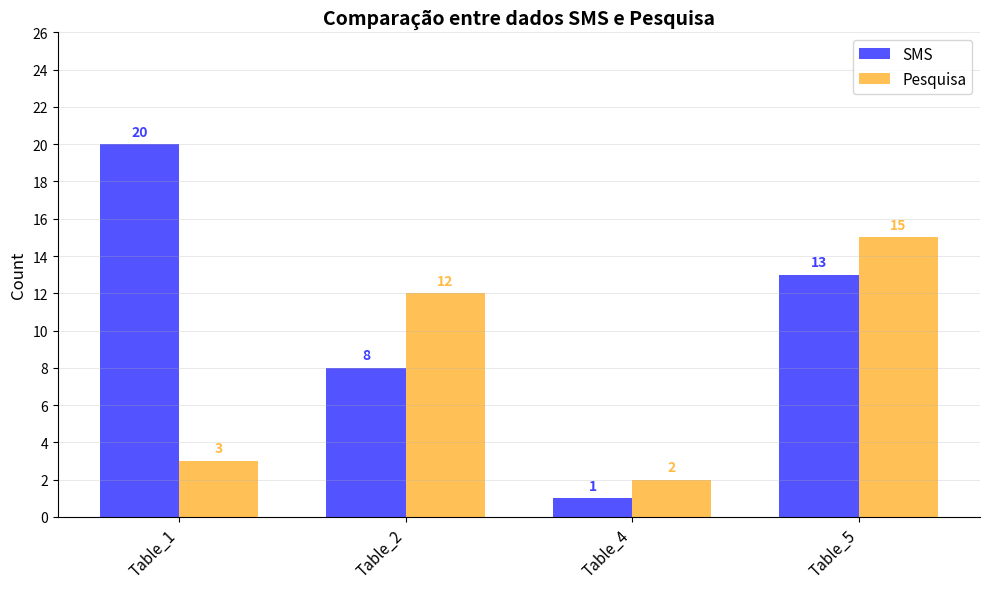

Reading right to left, extract all data points from this chart.

SMS: Table_5=13	Table_4=1	Table_2=8	Table_1=20
Pesquisa: Table_5=15	Table_4=2	Table_2=12	Table_1=3